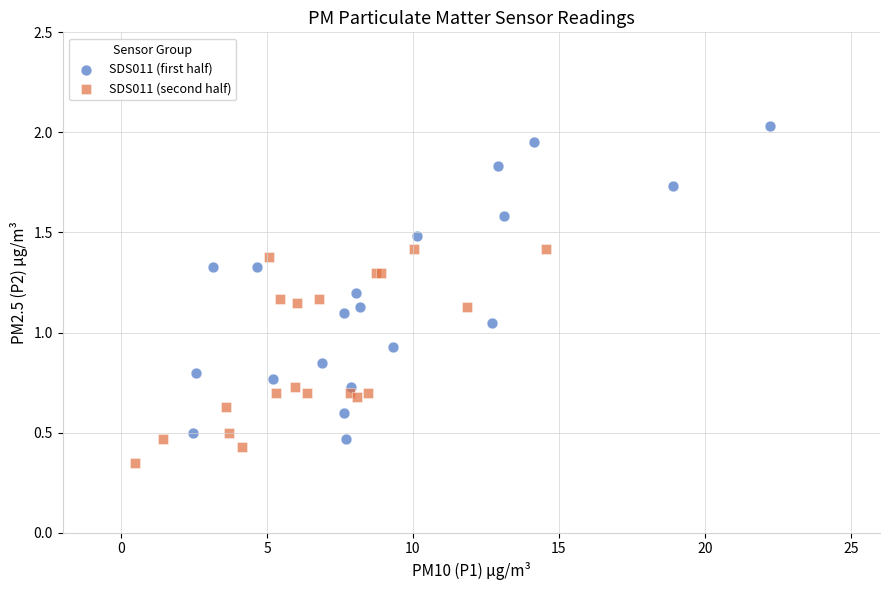

Which series has the widest spread of Y values?

SDS011 (first half)